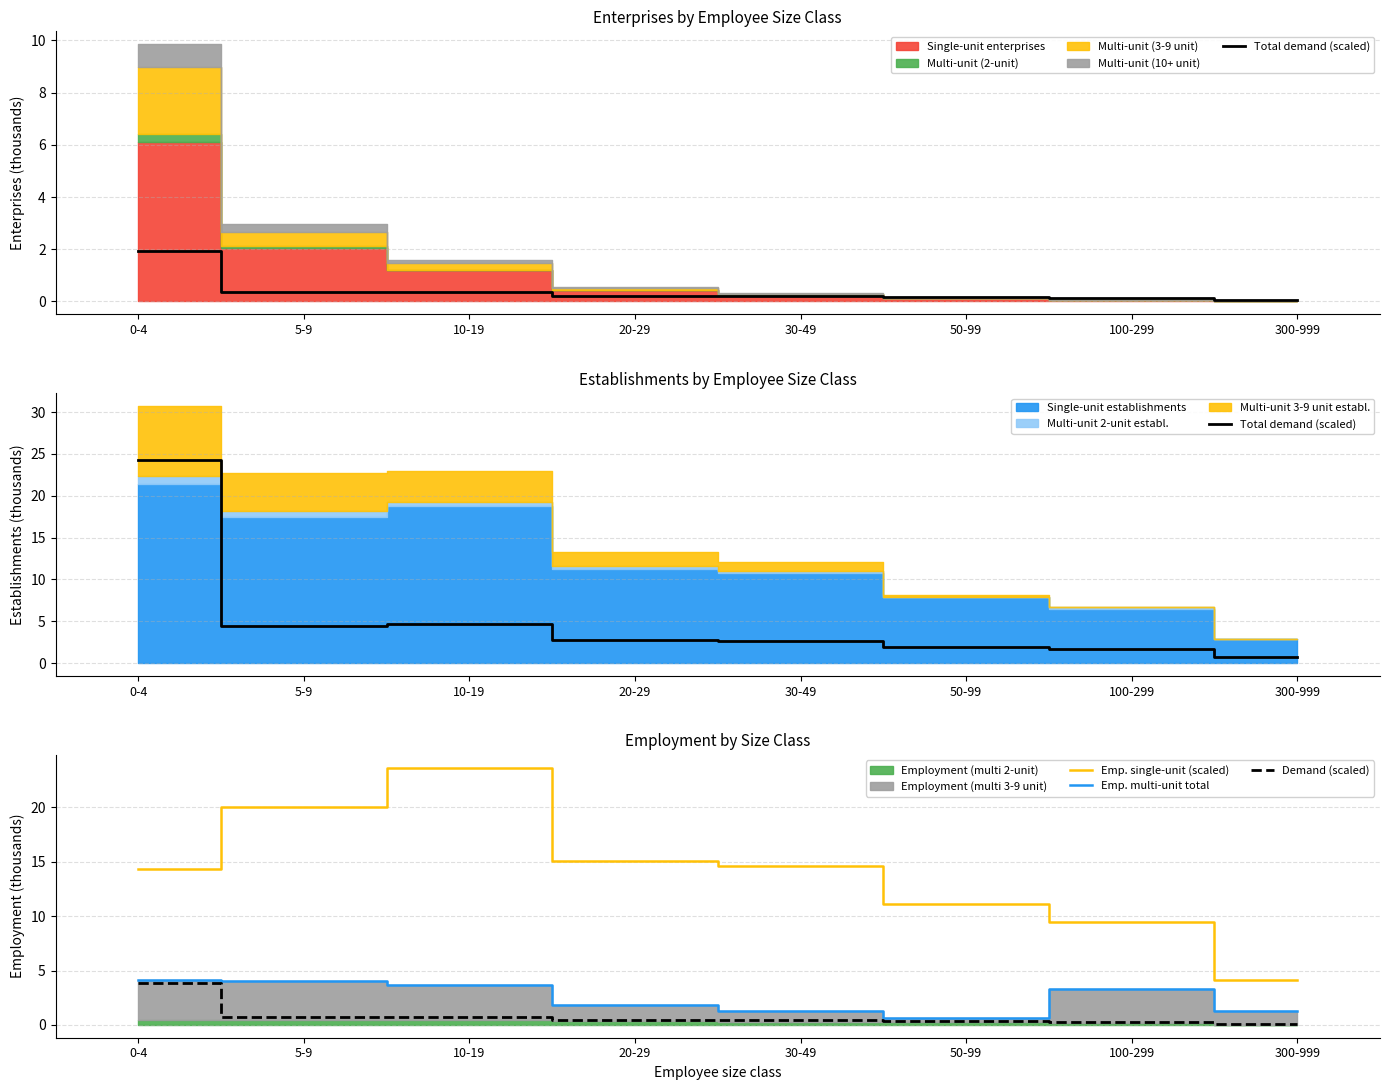

The value of Total demand (scaled) at 5-9 is 2.6. True or false?

False